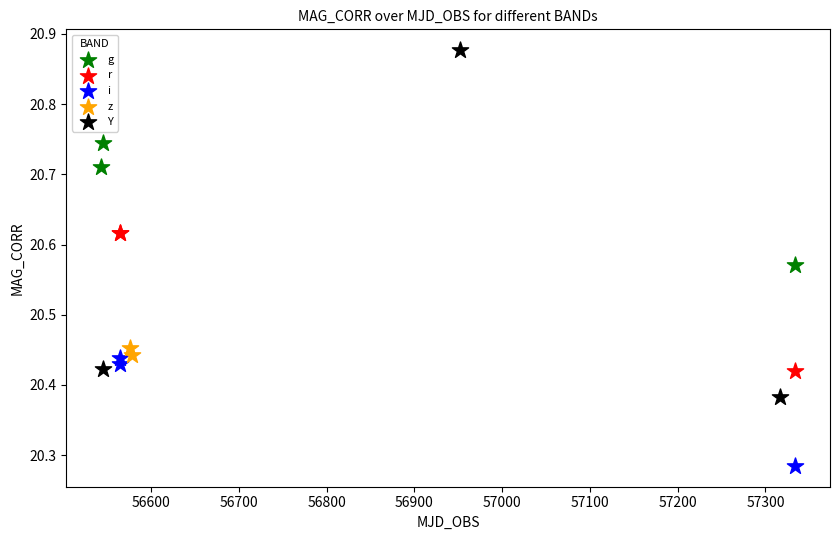

Which series reaches the minimum Y coordinate?

i